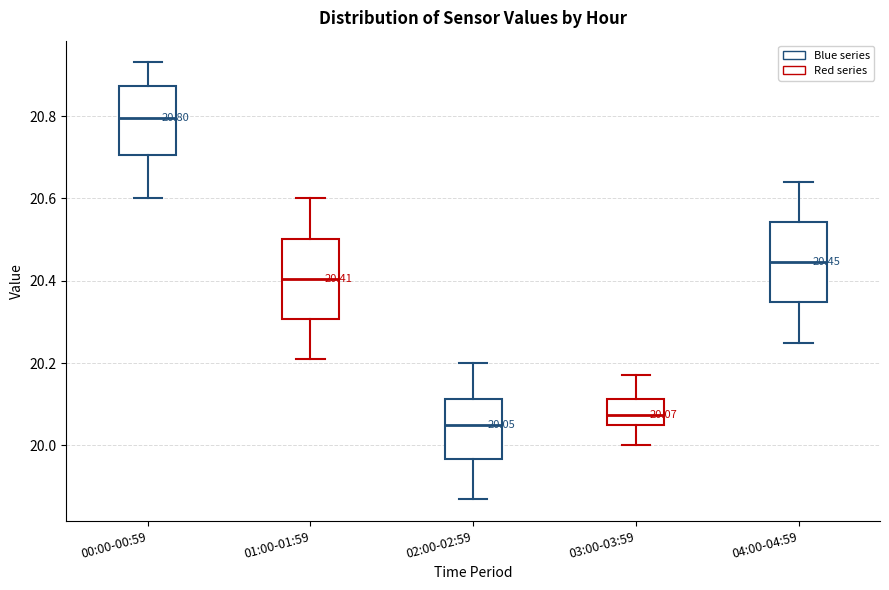

Which box's median line is the lowest?

02:00-02:59